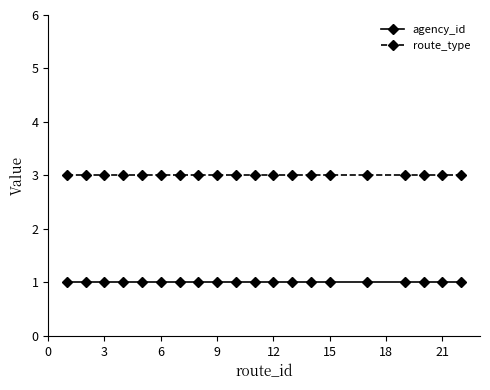

List the series in order of their peak value, highest first.

route_type, agency_id